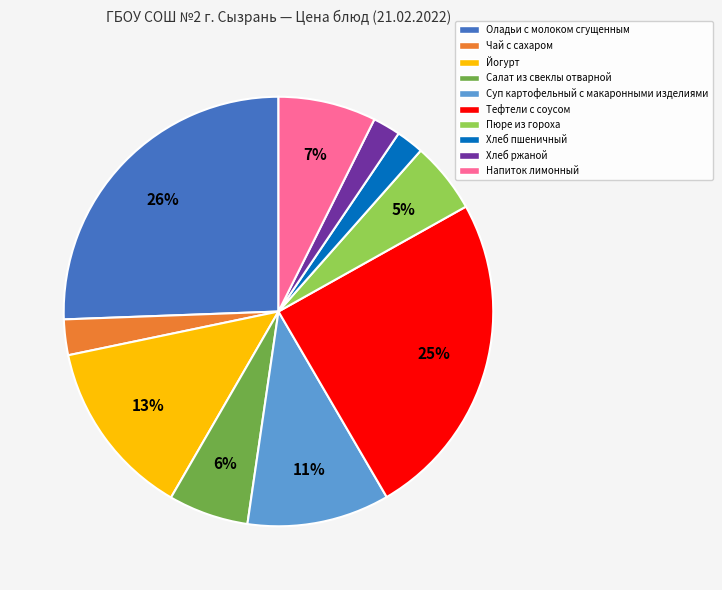

Does any single category account for the majority?

No